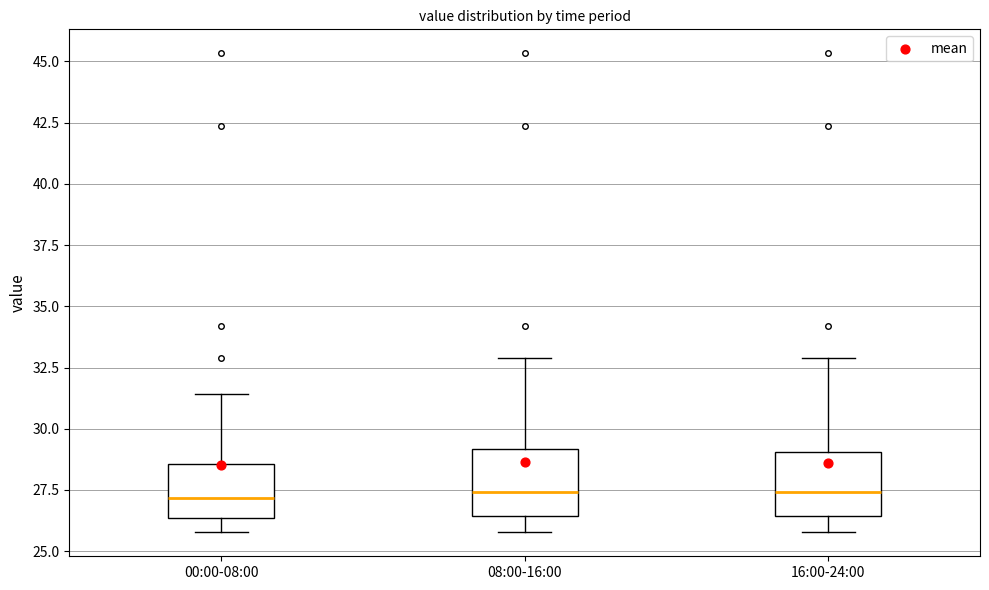

Where is the lower edge of the box for 00:00-08:00 on the y-axis? The values are not printed on the chart, so give them approximately, as read against the axis.

26.5